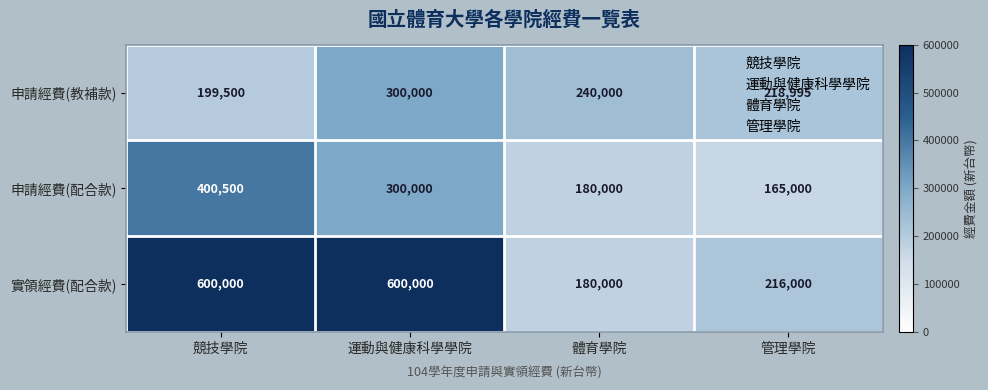

Which series has the widest spread of values?

實領經費(配合款)